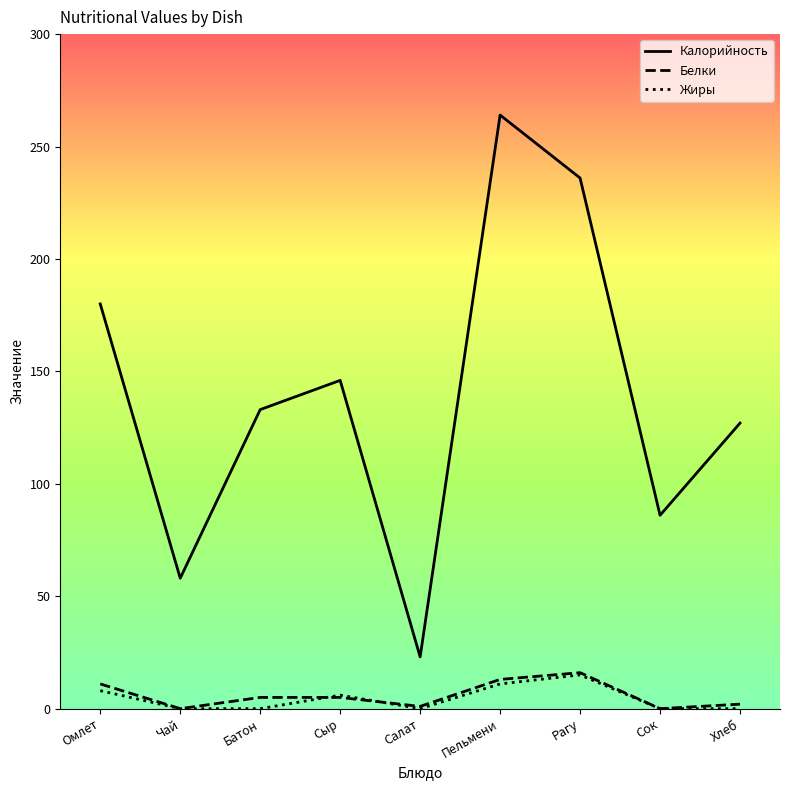

At how many categories does at least one series exceed 211?

2